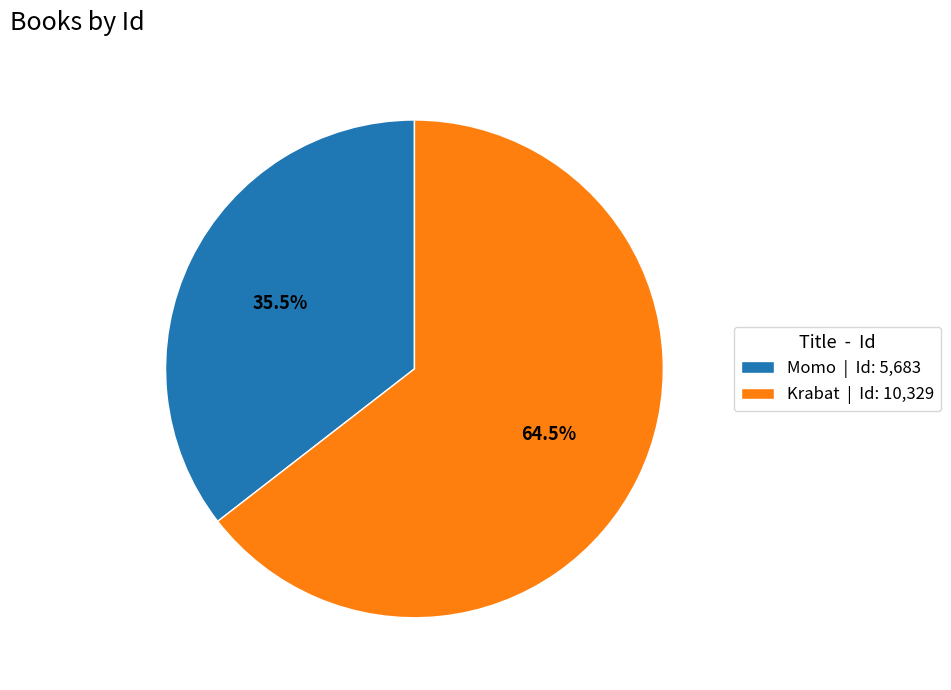

Between Momo | Id: 5,683 and Krabat | Id: 10,329, which is larger?

Krabat | Id: 10,329